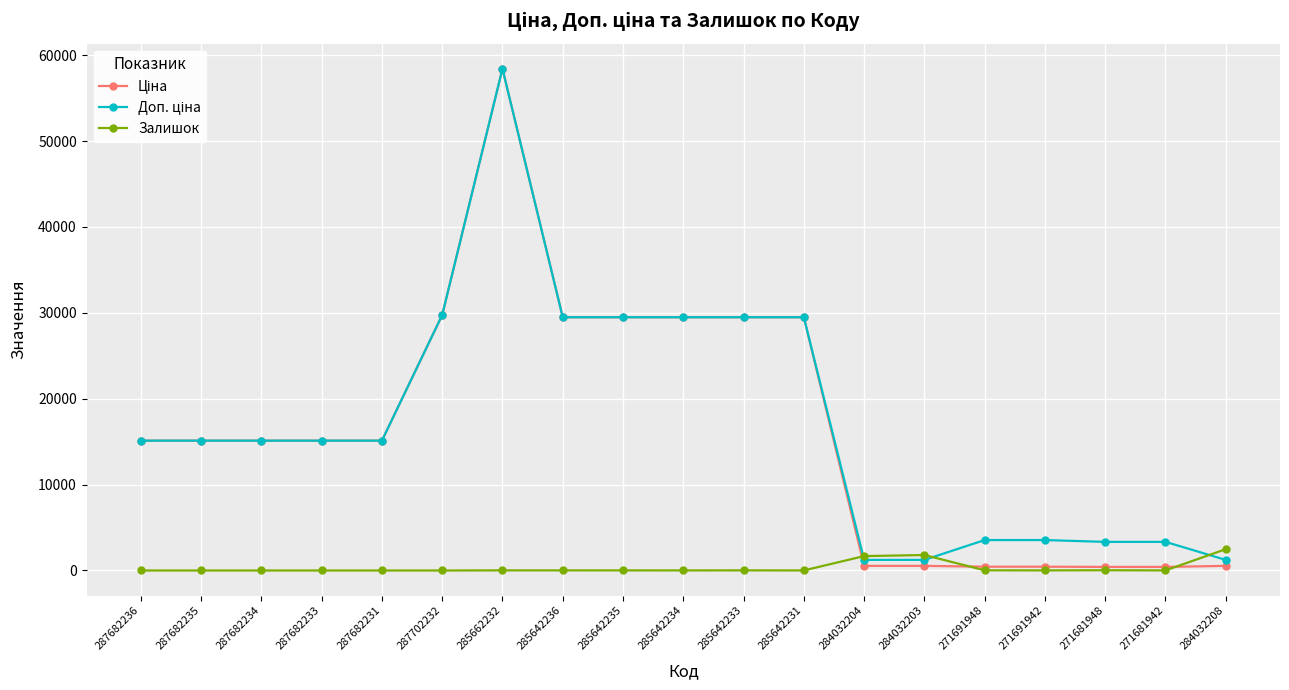

What is the maximum value shown in the chart?

58426.5